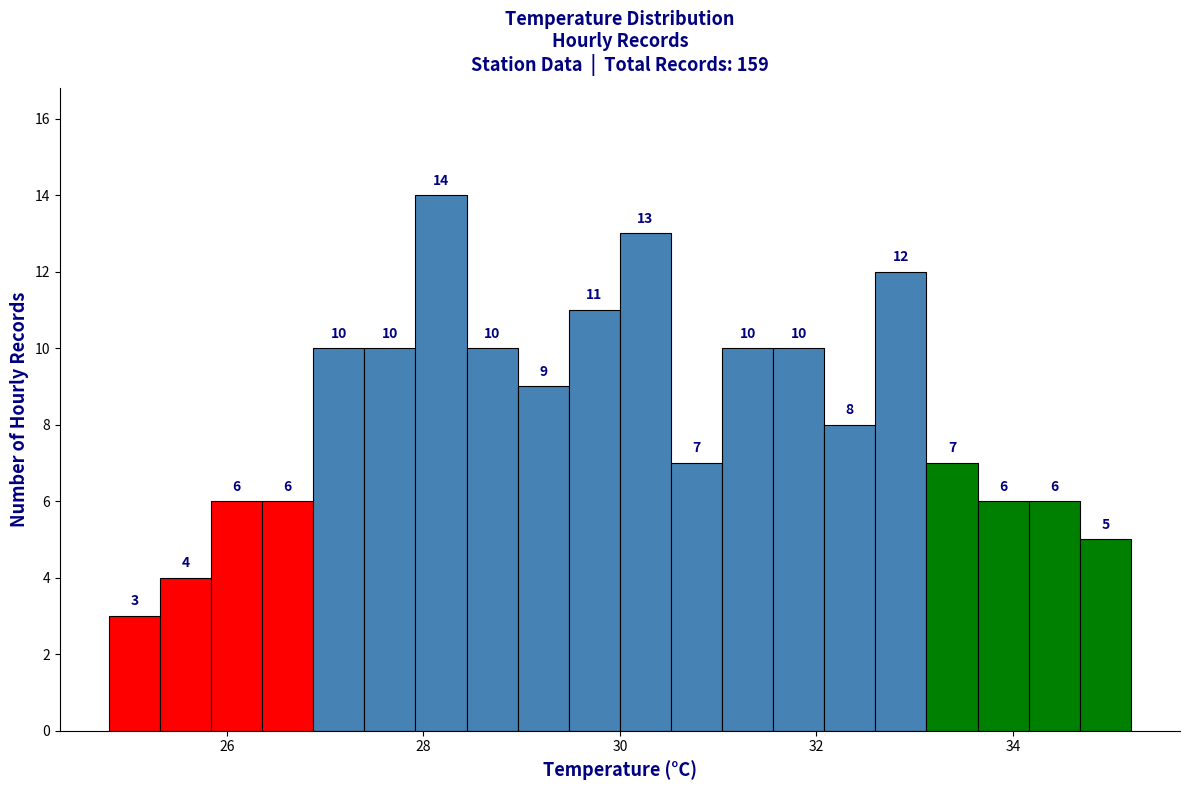

Read against the x-axis, roughly where is the centre of the tallest bar?

28.2